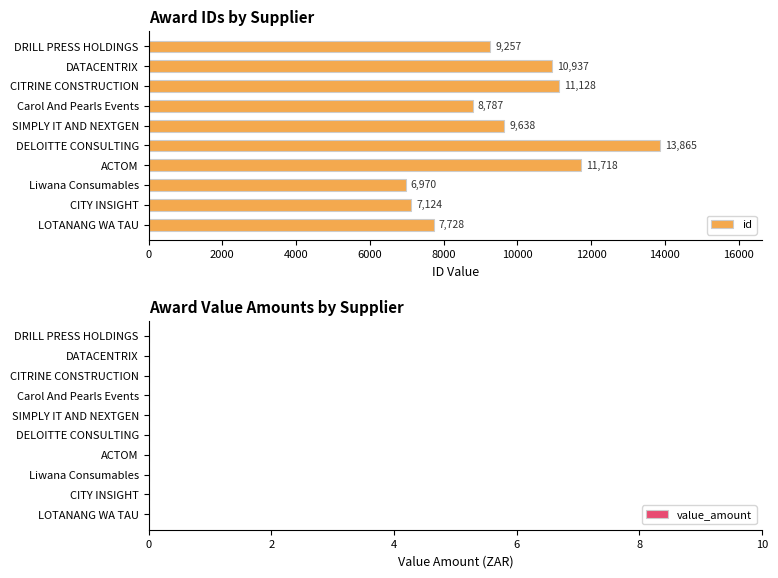

The chart shows a value of 2775 at CITY INSIGHT. True or false?

False